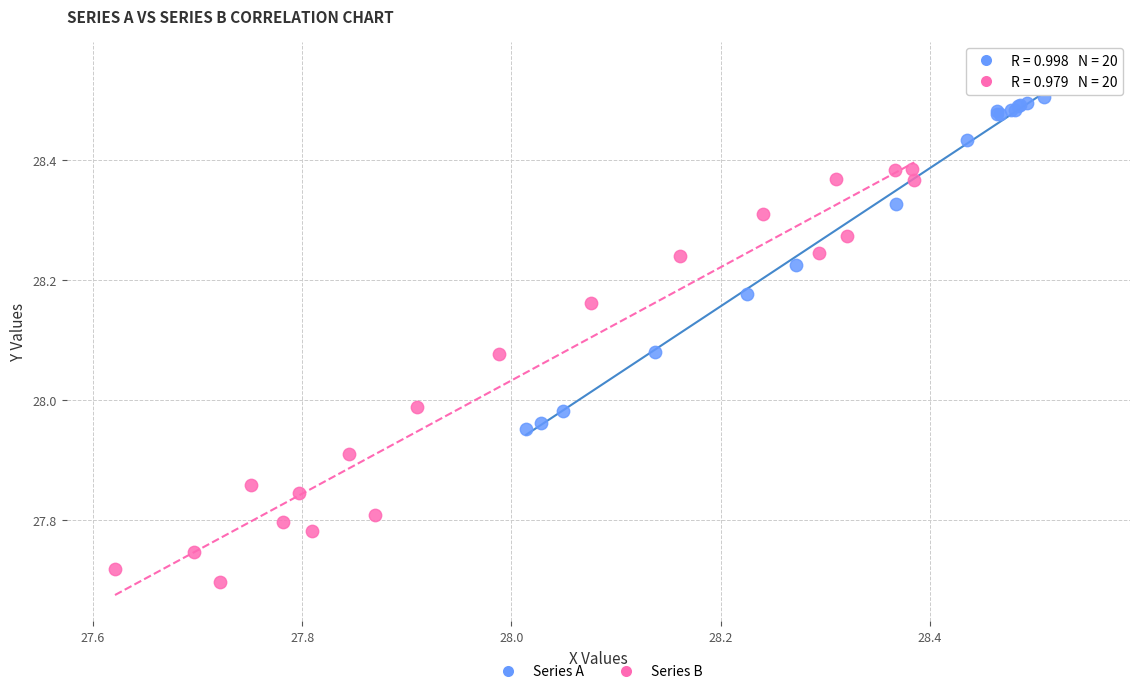

Which series contains the lowest Y value?

Series B